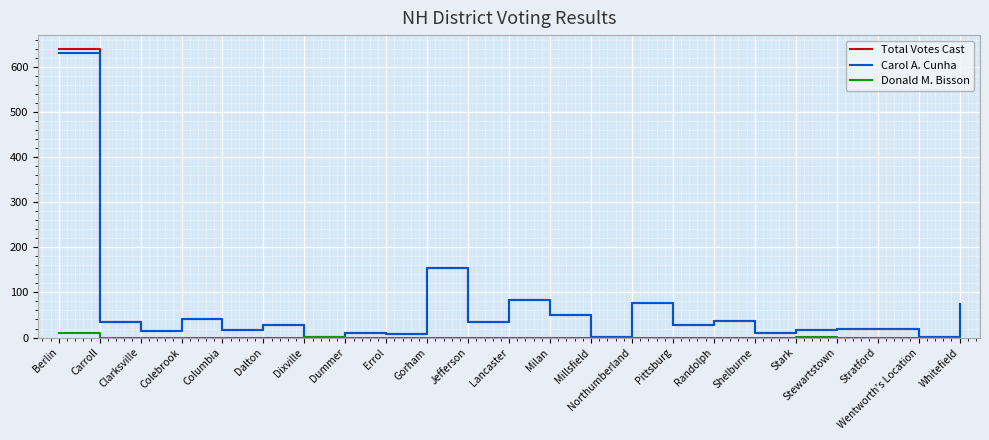

What is the difference between the maximum and minimum values in the Total Votes Cast series?

639